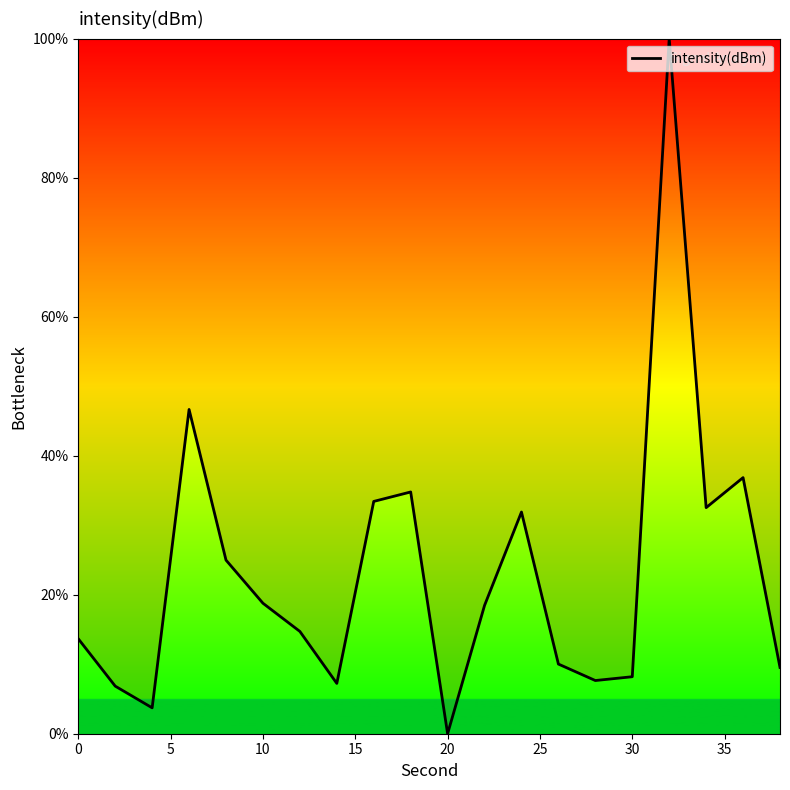

What is the difference between the maximum and minimum values?

100.0